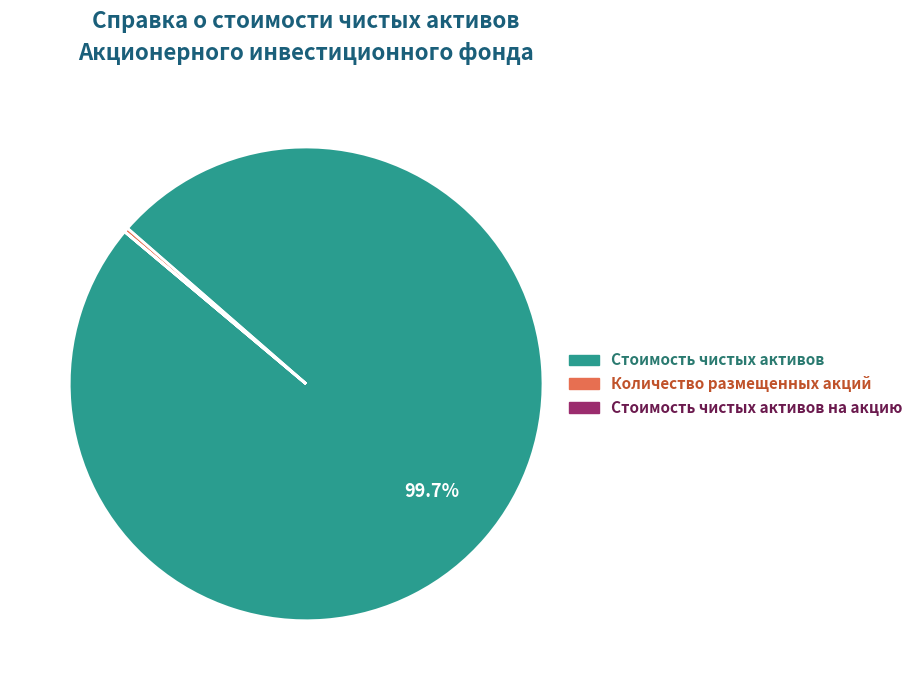

To the nearest percent, what portion does Стоимость чистых активов represent?

100%